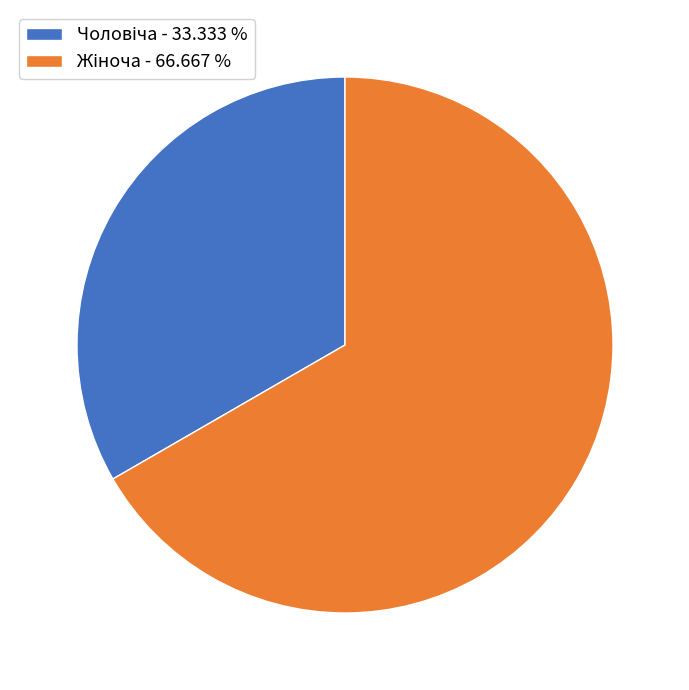

Does any single category account for the majority?

Yes